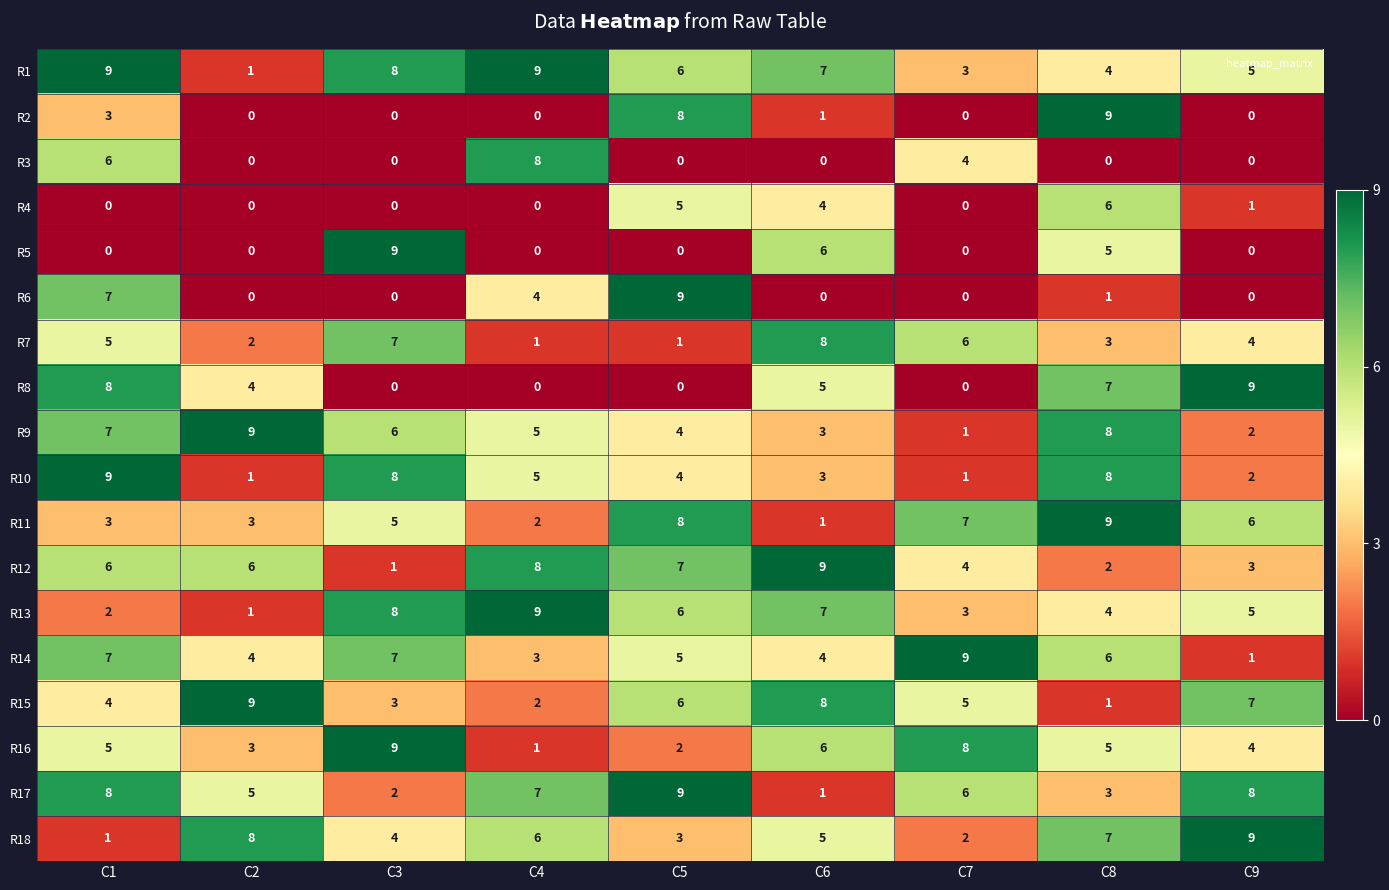

What is the spread (max minus min) of values at C4?

9